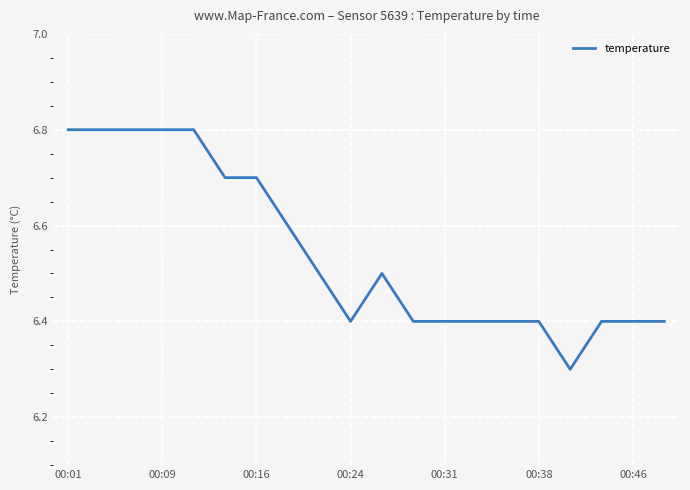

What is the difference between the maximum and minimum values?

0.5